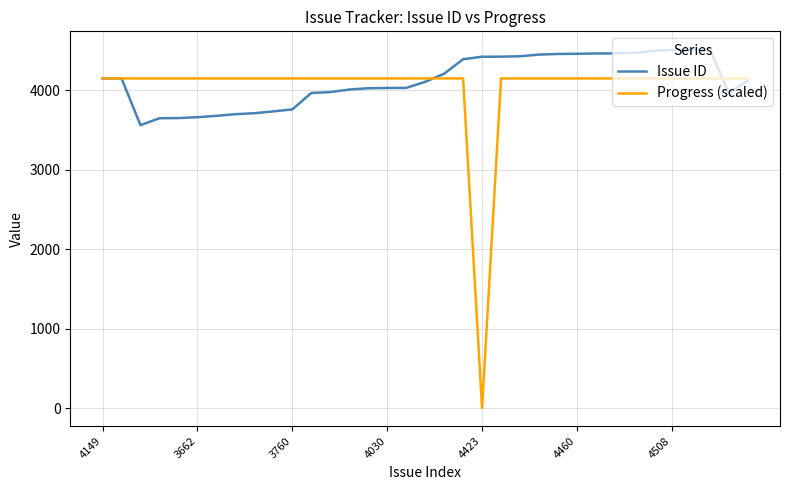

Which series has the widest spread of values?

Progress (scaled)